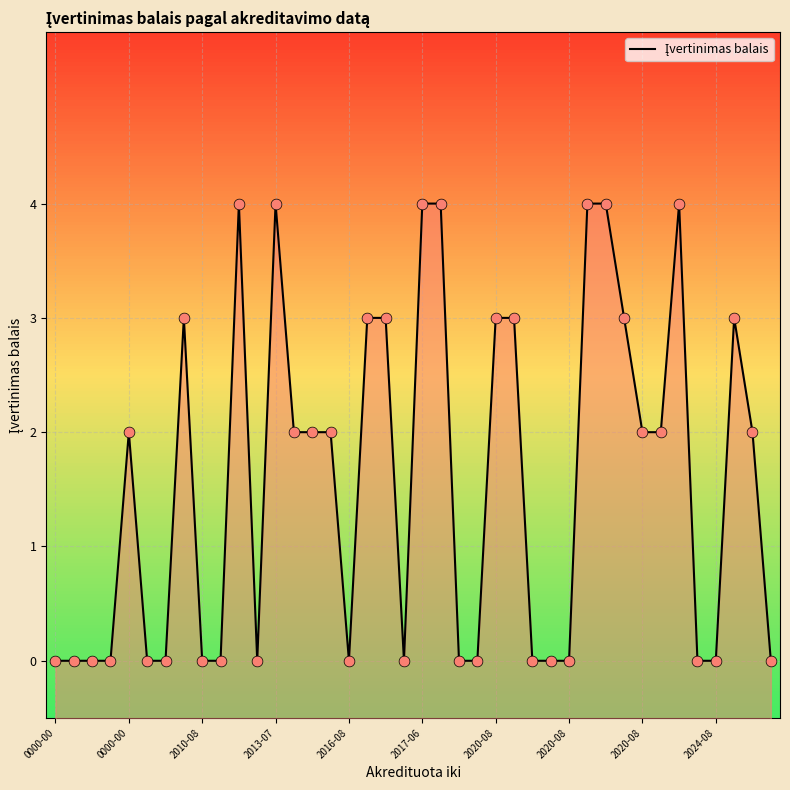

Between 39 and 16, which is larger?

39